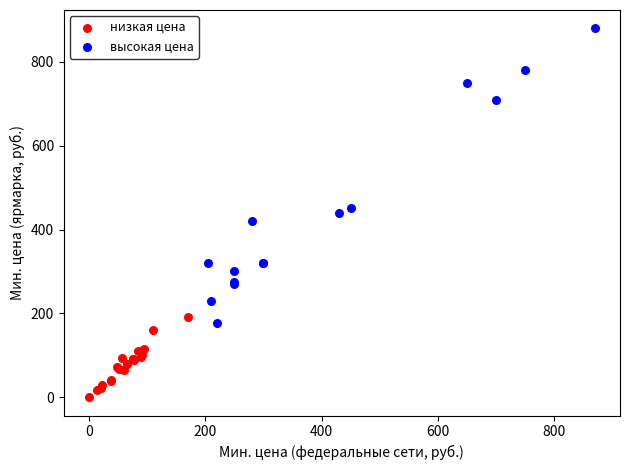

Which series reaches the maximum Y coordinate?

высокая цена